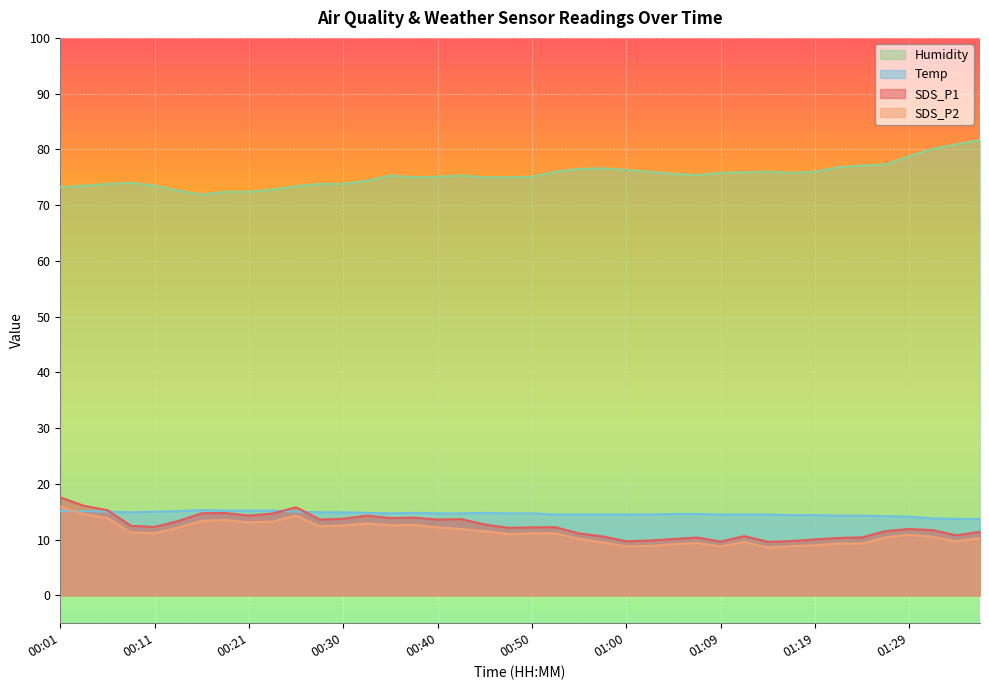

What position from the left is 00:08?

4